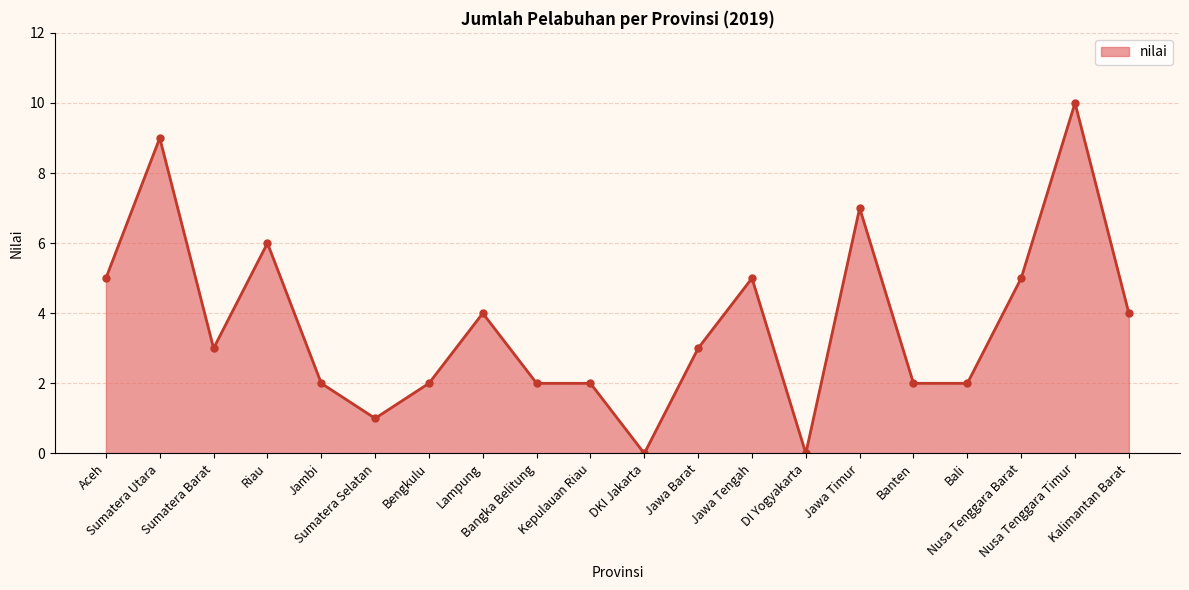

What is the difference between the maximum and minimum values?

10